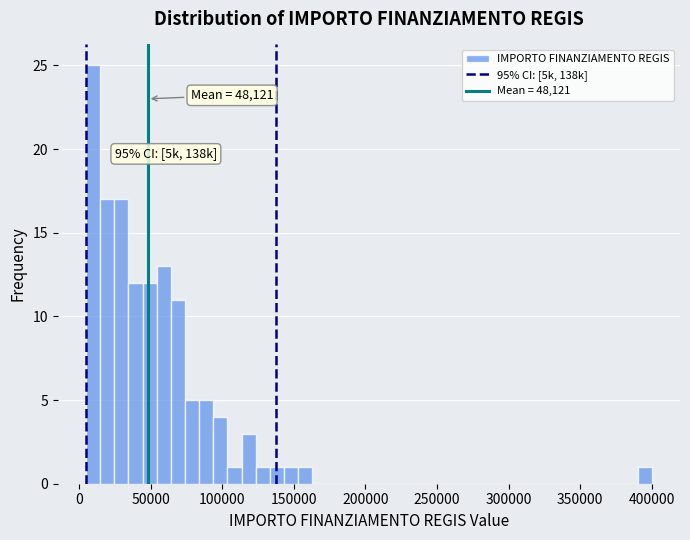

Around what value on the x-axis is the tallest bar? Give the approximate position of its centre, as read against the axis.

10000